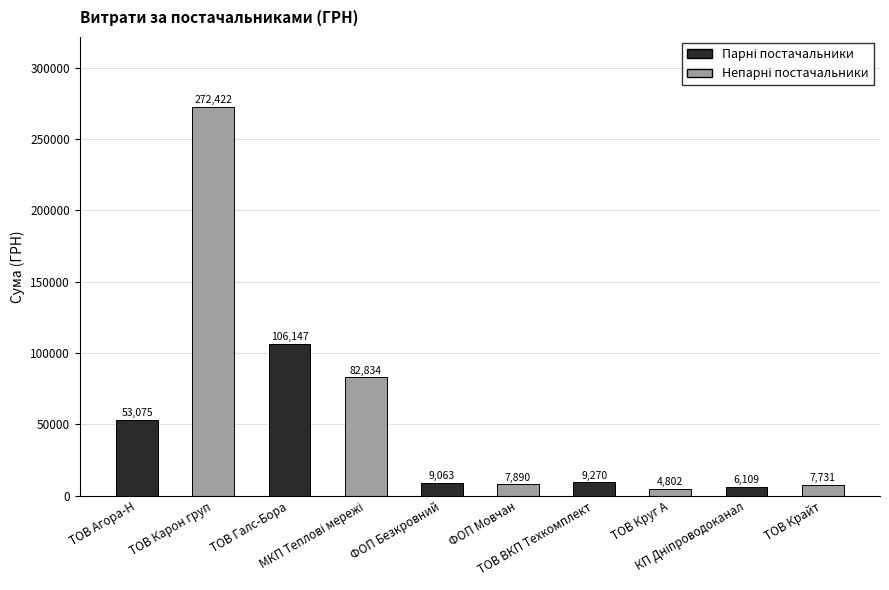

How many data points are less than 9270?

5